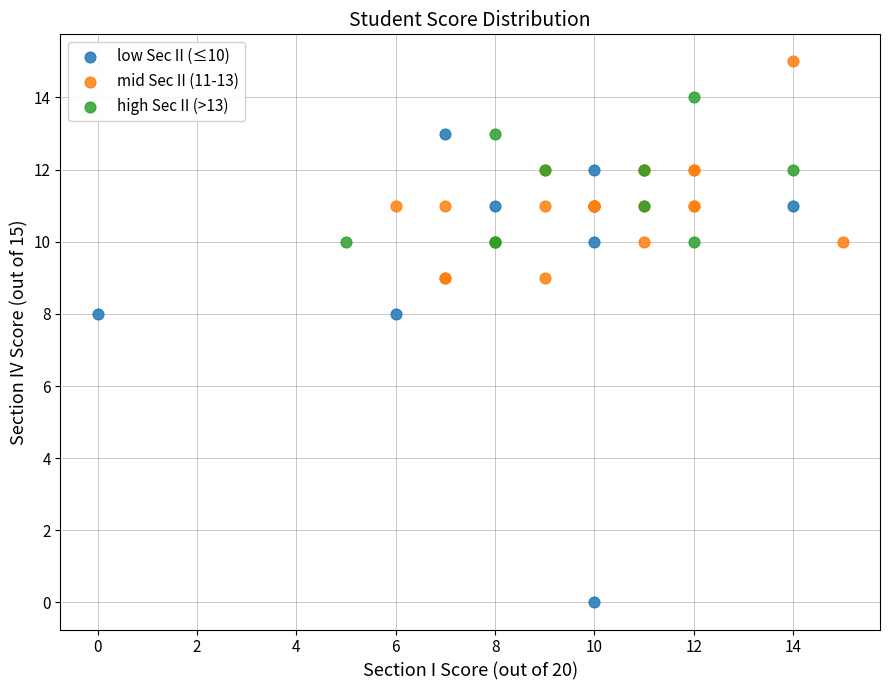

Which series contains the lowest Y value?

low Sec II (≤10)